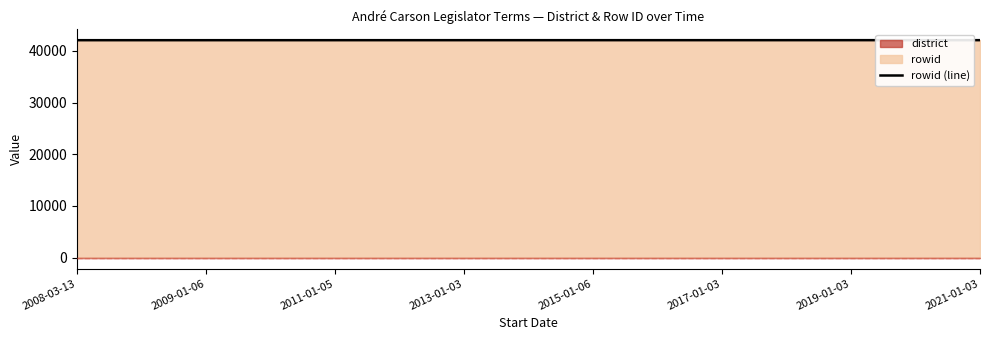

True or false: the data has more than 1 interior local peaks.

False